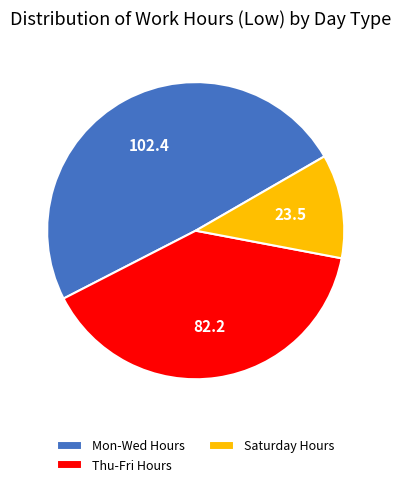

The Saturday Hours slice represents 11% of the pie. True or false?

True